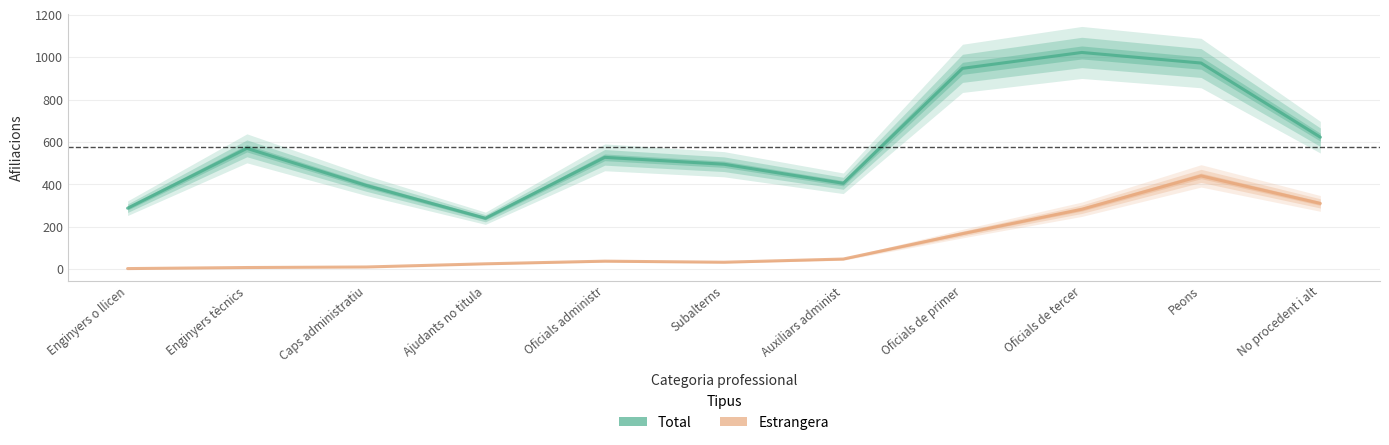

Reading left to right, extract all data points from this chart.

Total: 287.5	570.0	395.0	240.0	527.5	495.0	405.0	947.5	1022.5	972.5	622.5
Estrangera: 2.5	7.5	10.0	25.0	37.5	32.5	47.5	167.5	282.5	440.0	310.0